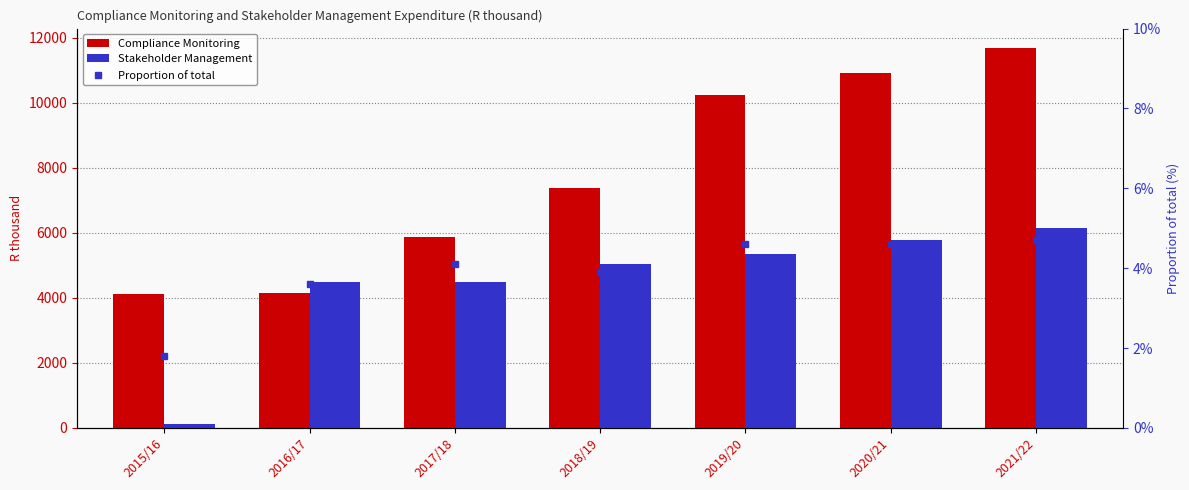

Which category has the lowest value in the Compliance Monitoring series?

2015/16